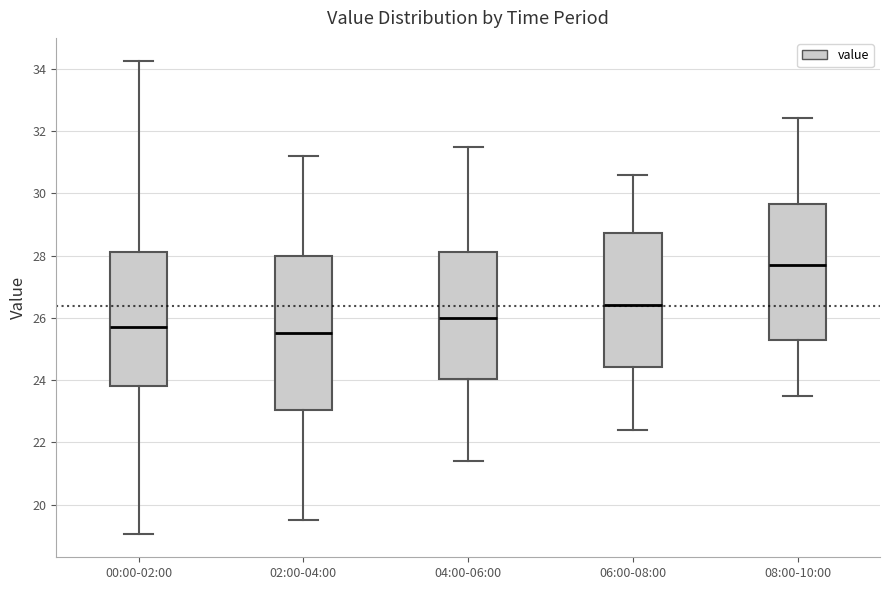

Reading left to right, read every box against the y-axis: the position of its median line, the range the box covers, and the ends of its whiskers. The values are not printed on the chart, so give them approximately, as read against the axis.

00:00-02:00: median 25.8, box 23.8 to 28.2, whiskers 19.0 to 34.2
02:00-04:00: median 25.6, box 23.0 to 28.0, whiskers 19.6 to 31.2
04:00-06:00: median 26.0, box 24.0 to 28.2, whiskers 21.4 to 31.6
06:00-08:00: median 26.4, box 24.4 to 28.8, whiskers 22.4 to 30.6
08:00-10:00: median 27.8, box 25.2 to 29.6, whiskers 23.6 to 32.4